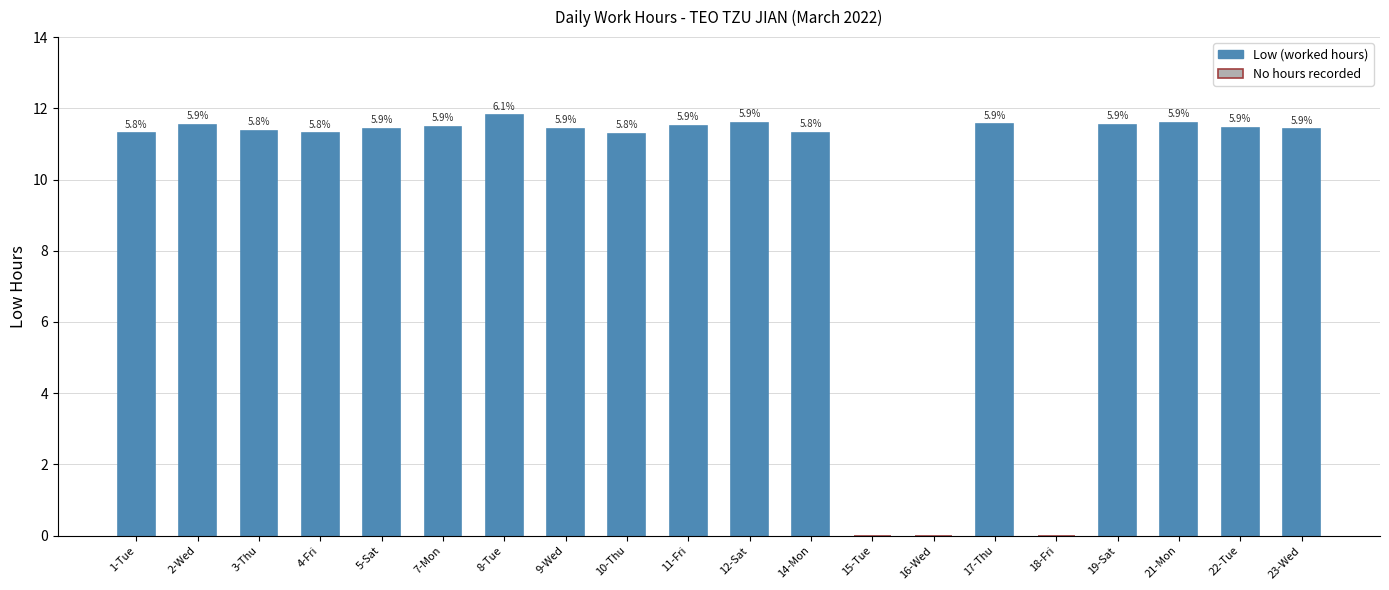

Is it true that the value at 17-Thu is 11.6?

True